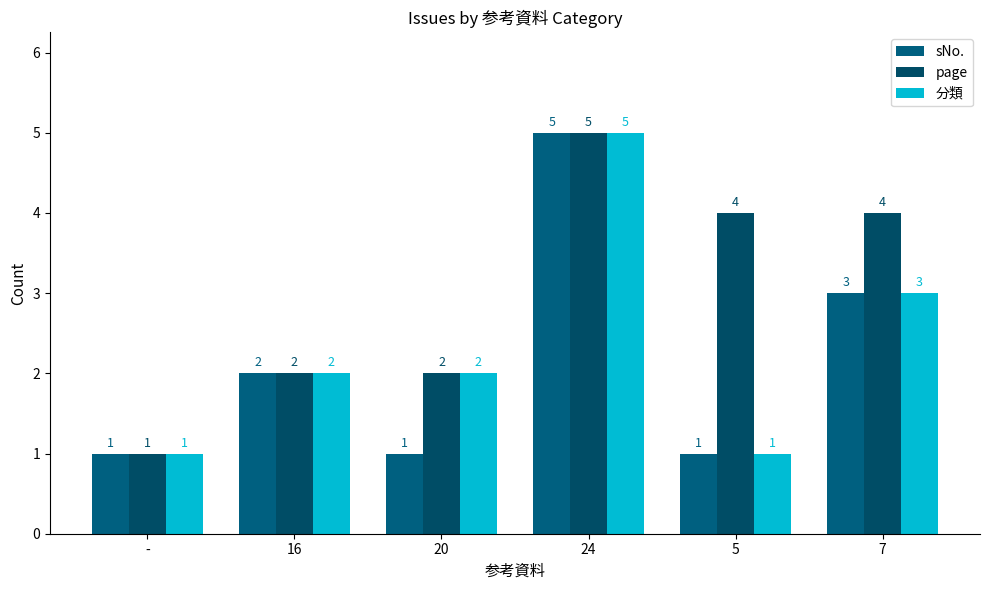

Reading left to right, what are all the values shown in this chart?

sNo.: 1	2	1	5	1	3
page: 1	2	2	5	4	4
分類: 1	2	2	5	1	3